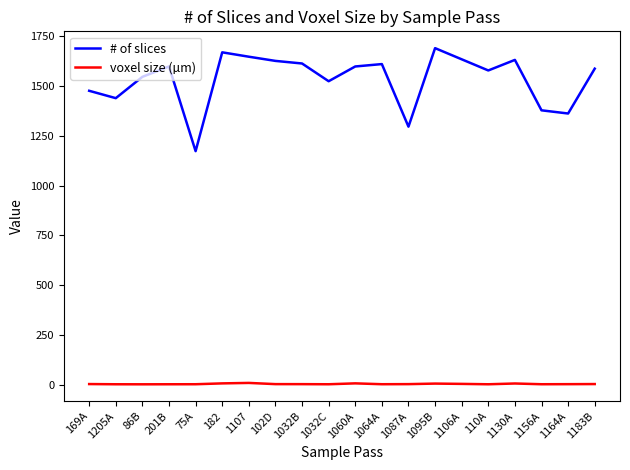

Read the # of slices value at 86B.

1546.0